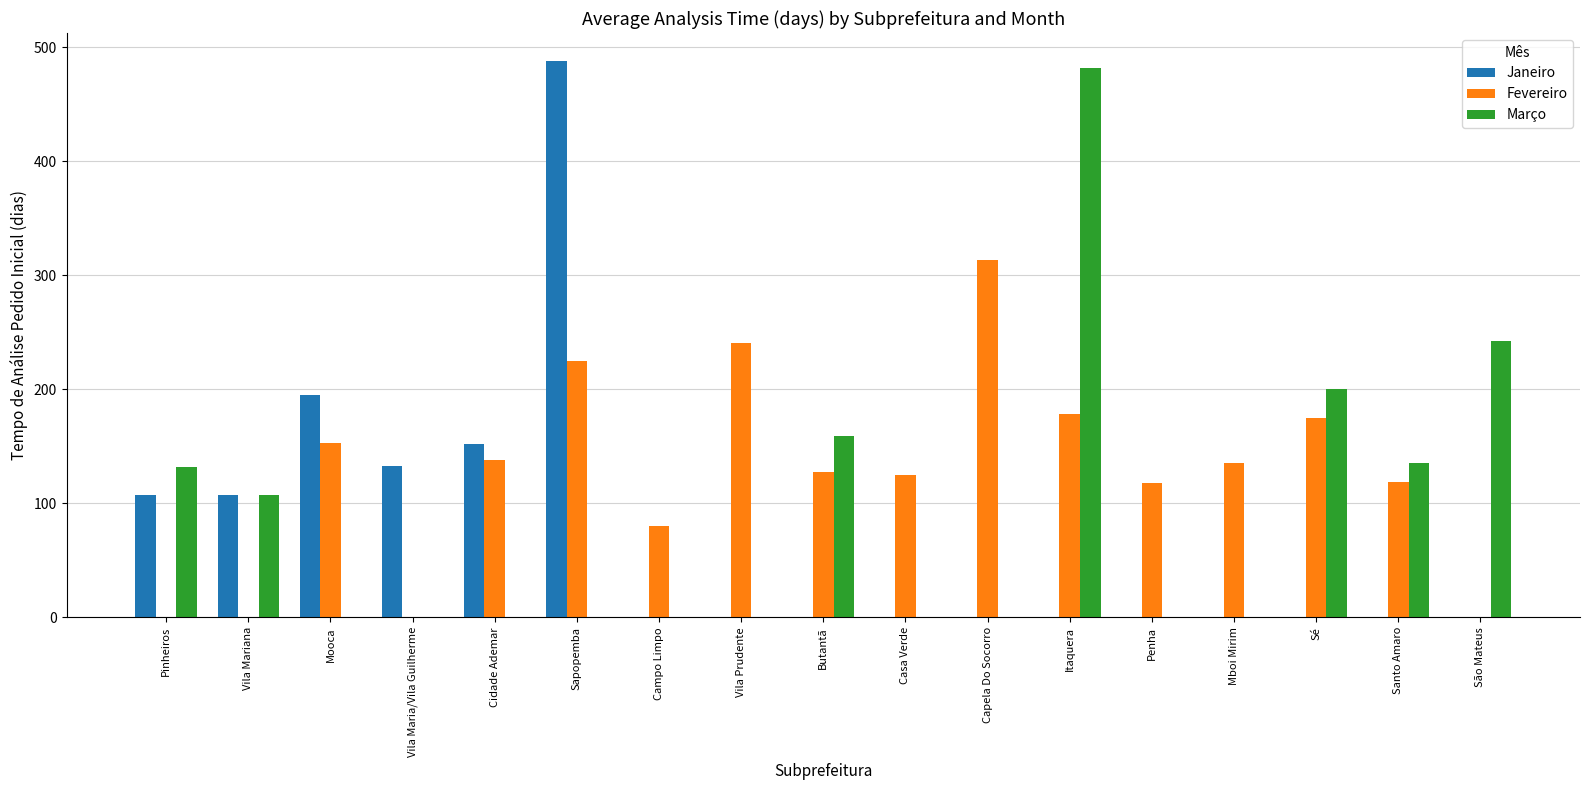

The Janeiro series shows 0.0 at Mboi Mirim. True or false?

True